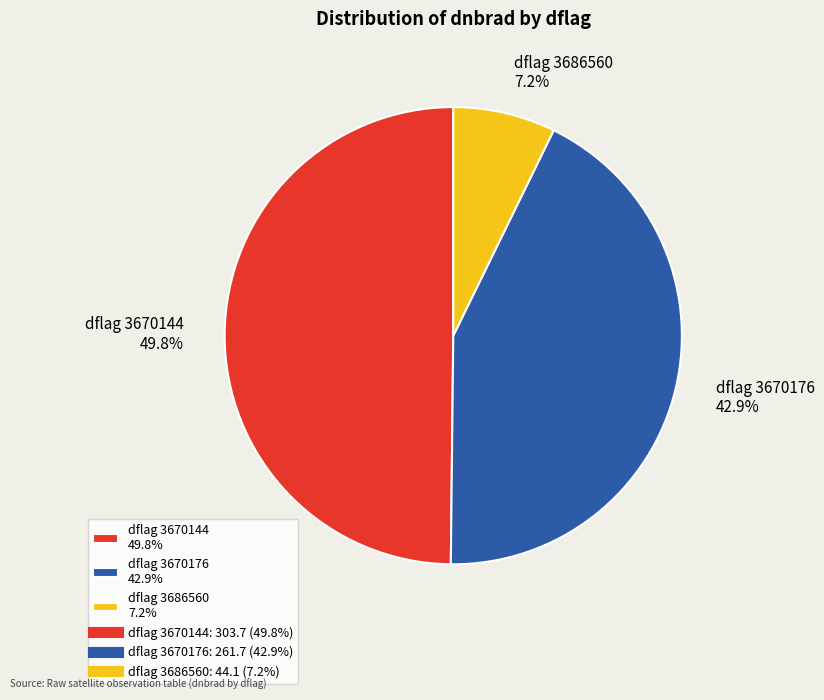

Rank the categories by value from lowest to highest.

dflag 3686560 7.2%, dflag 3670176 42.9%, dflag 3670144 49.8%